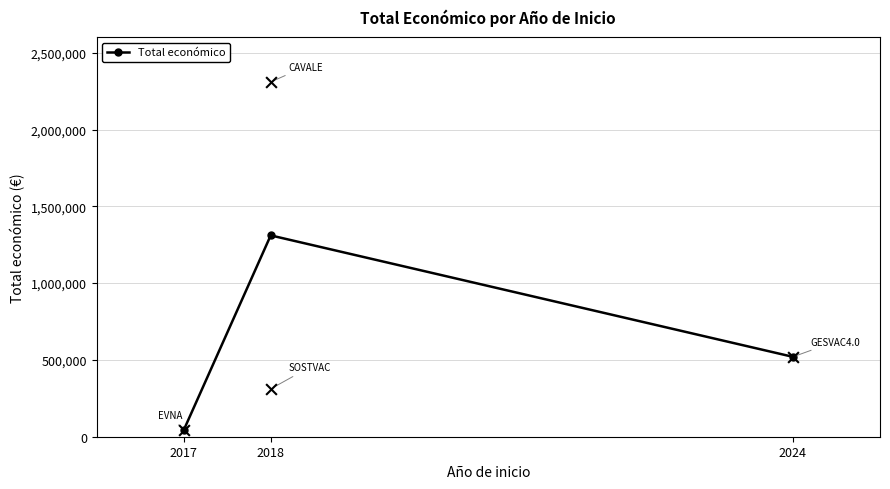

What is the ratio of the value at 2024 to the value at 2017?

12.4